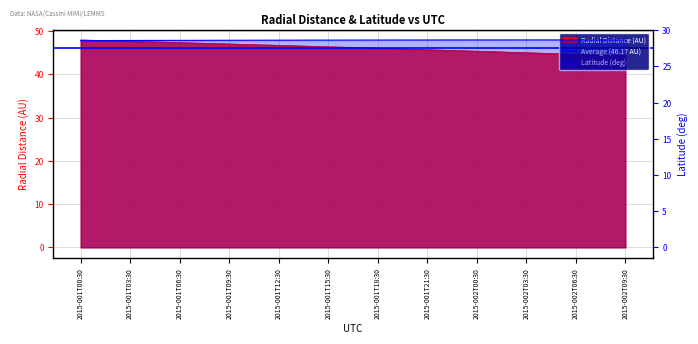

How many data points in Radial_Distance are above 46?

19